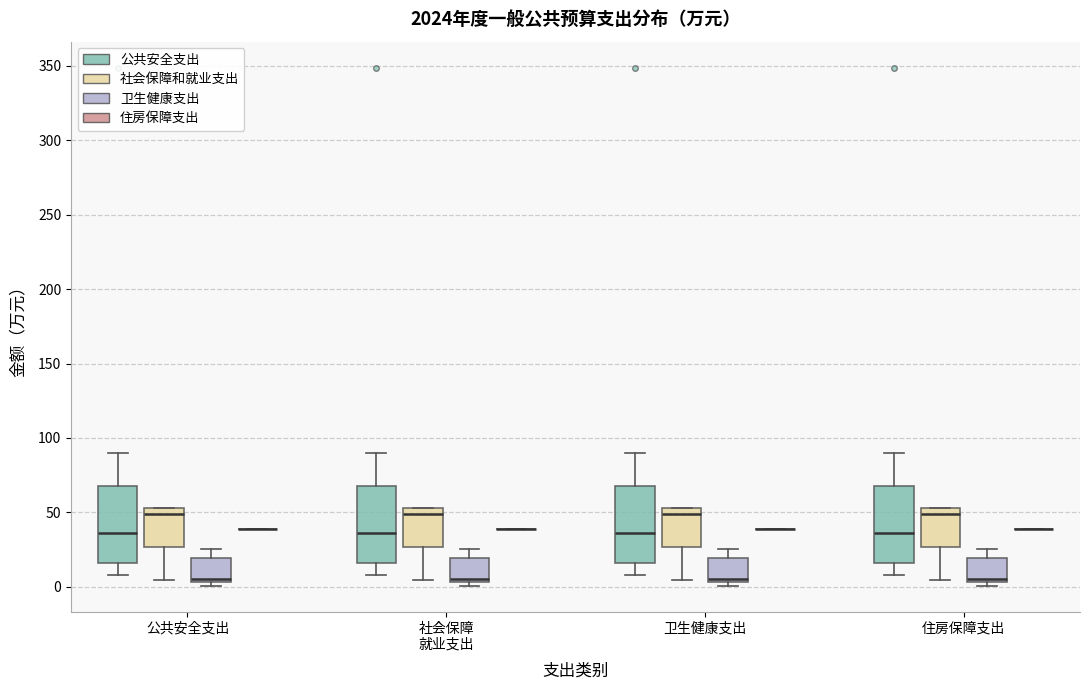

Reading left to right, transcribe this box plot: for each box, give where its median line is, the range the box spans, and where its two whiskers end, as read against the y-axis. The values are not printed on the chart, so give them approximately, as read against the axis.

公共安全支出 (公共安全支出): median 35, box 15 to 70, whiskers 10 to 90
公共安全支出 (社会保障和就业支出): median 50, box 25 to 55, whiskers 5 to 55
公共安全支出 (卫生健康支出): median 5 (just above the box's lower edge), box 5 to 20, whiskers 0 to 25
公共安全支出 (住房保障支出): box collapsed to a line at 40, whiskers 40 to 40
社会保障 就业支出 (公共安全支出): median 35, box 15 to 70, whiskers 10 to 90
社会保障 就业支出 (社会保障和就业支出): median 50, box 25 to 55, whiskers 5 to 55
社会保障 就业支出 (卫生健康支出): median 5 (just above the box's lower edge), box 5 to 20, whiskers 0 to 25
社会保障 就业支出 (住房保障支出): box collapsed to a line at 40, whiskers 40 to 40
卫生健康支出 (公共安全支出): median 35, box 15 to 70, whiskers 10 to 90
卫生健康支出 (社会保障和就业支出): median 50, box 25 to 55, whiskers 5 to 55
卫生健康支出 (卫生健康支出): median 5 (just above the box's lower edge), box 5 to 20, whiskers 0 to 25
卫生健康支出 (住房保障支出): box collapsed to a line at 40, whiskers 40 to 40
住房保障支出 (公共安全支出): median 35, box 15 to 70, whiskers 10 to 90
住房保障支出 (社会保障和就业支出): median 50, box 25 to 55, whiskers 5 to 55
住房保障支出 (卫生健康支出): median 5 (just above the box's lower edge), box 5 to 20, whiskers 0 to 25
住房保障支出 (住房保障支出): box collapsed to a line at 40, whiskers 40 to 40